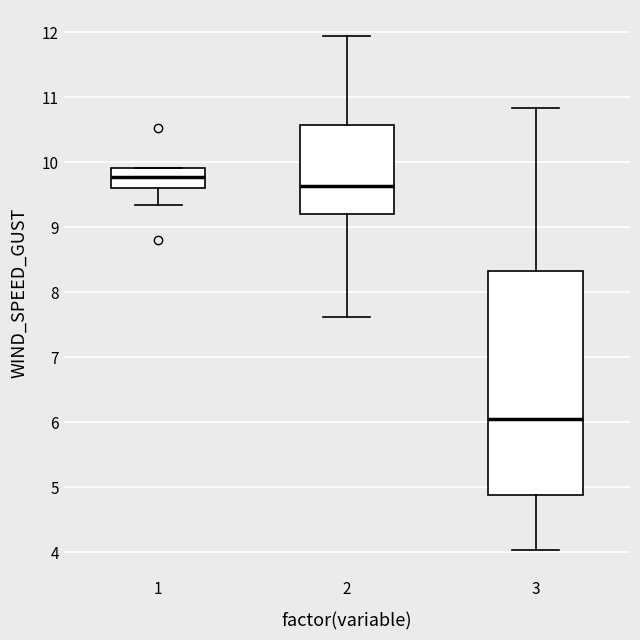

Which box's median line is the lowest?

3